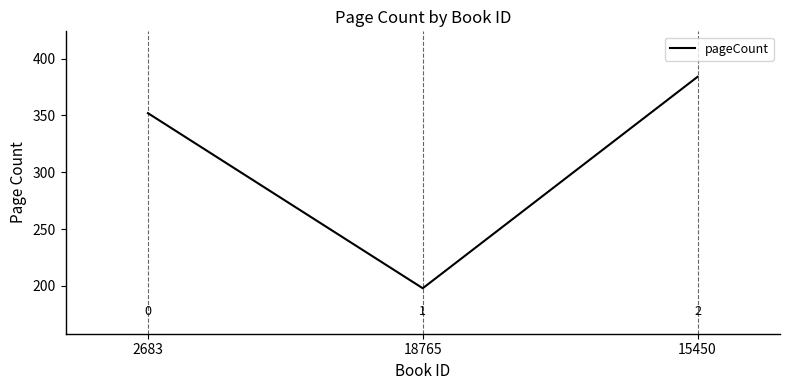

What is the maximum value shown in the chart?

384